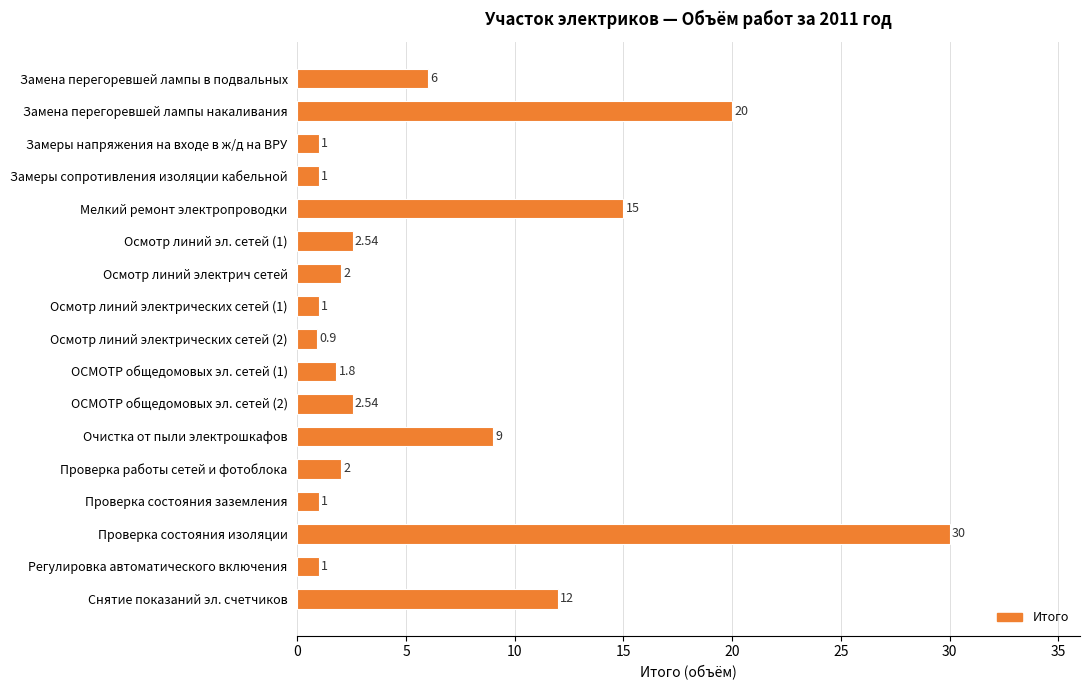

What is the smallest value displayed?

0.9